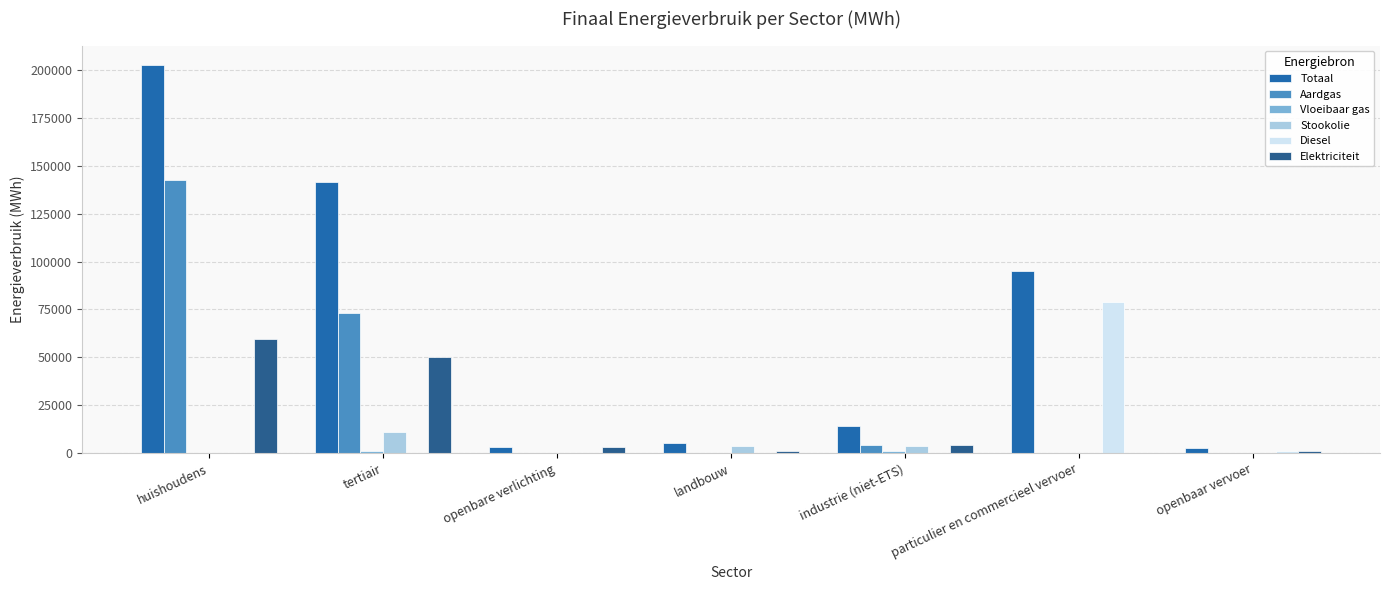

What is the average value of the Vloeibaar gas series?

308.5